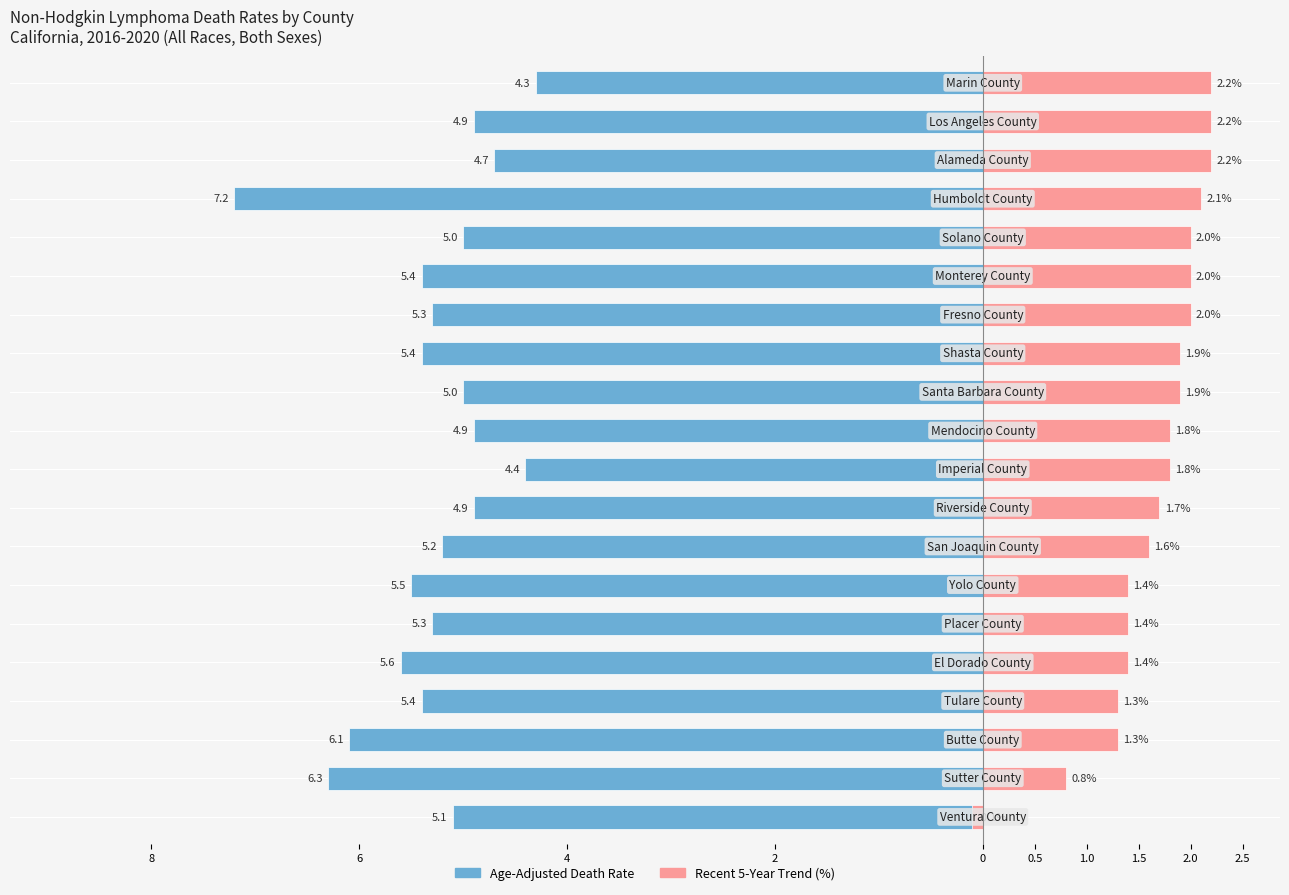

Are the bars horizontal?

Yes